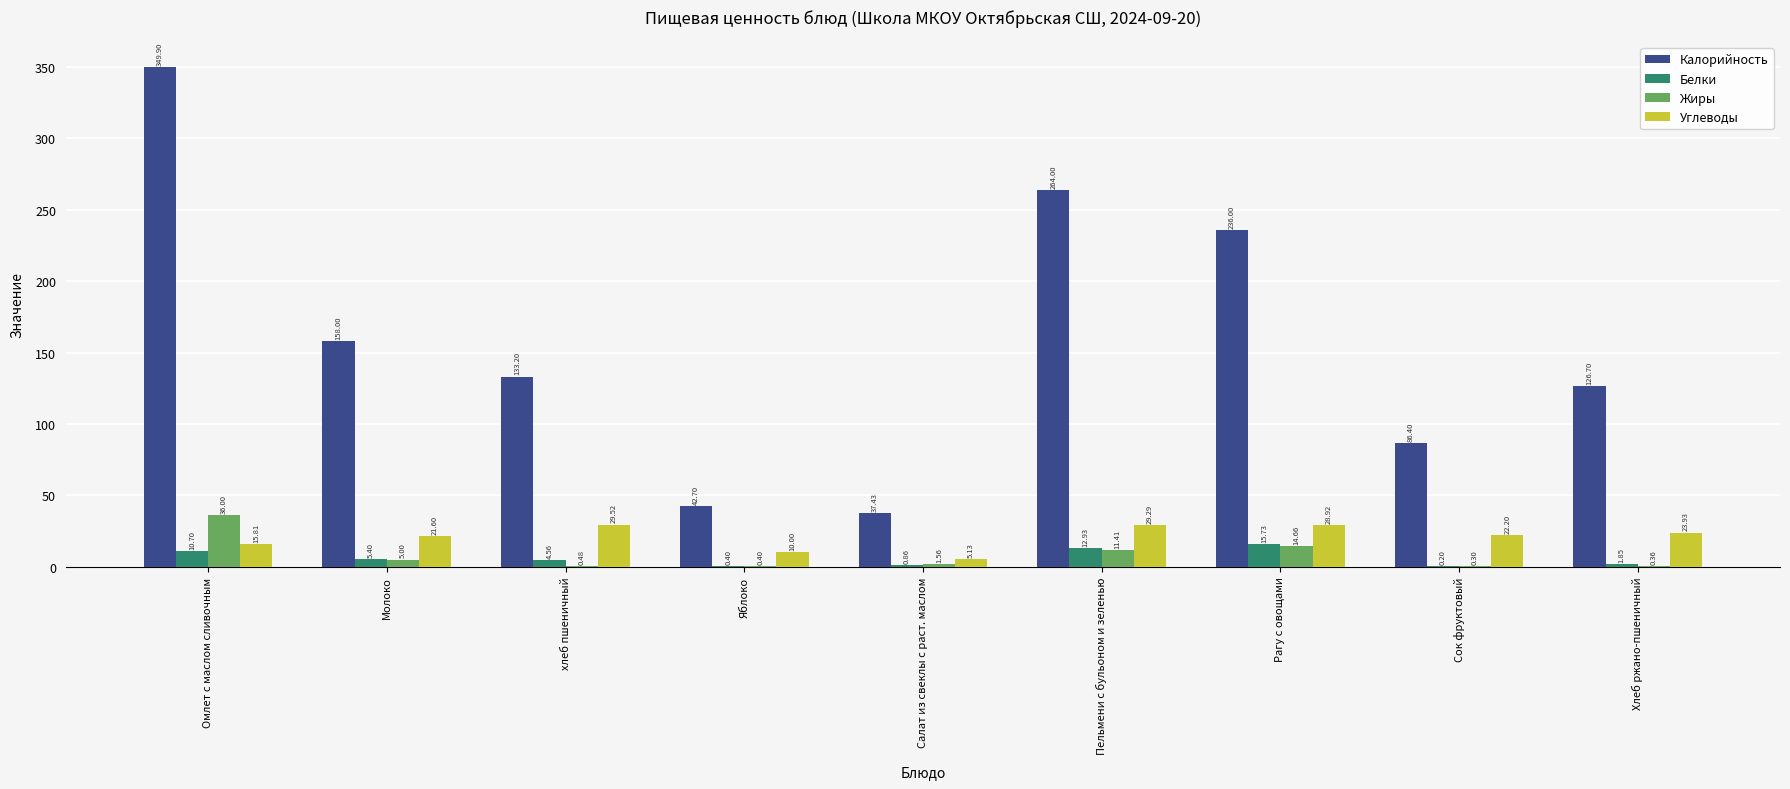

What is the greatest value displayed?

349.9